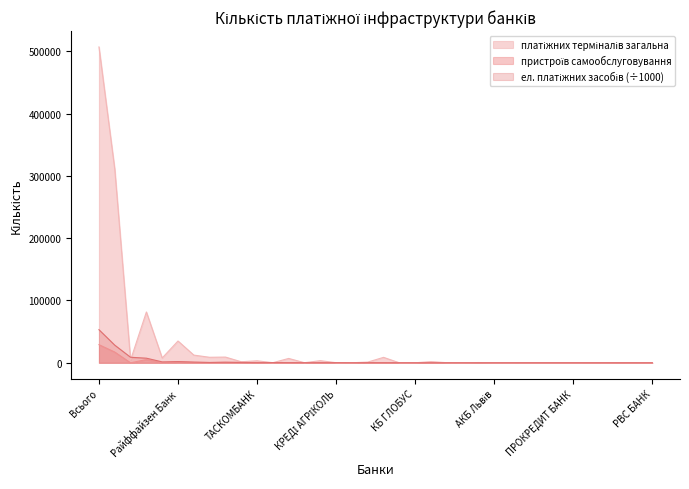

Reading right to left, list all the values displayed in this chart.

платіжних терміналів загальна: 25.0	34.0	169.0	63.0	120.0	0.0	40.0	6.0	17.0	149.0	21.0	430.0	21.0	169.0	1909.0	39.0	43.0	8749.0	1164.0	93.0	164.0	3426.0	153.0	7023.0	170.0	3217.0	1674.0	9204.0	8850.0	12370.0	34994.0	7721.0	81546.0	4525.0	310789.0	506895.0
пристроїв самообслуговування загальна: 11.0	10.0	1.0	29.0	8.0	26.0	75.0	17.0	18.0	71.0	22.0	83.0	22.0	106.0	196.0	10.0	96.0	5.0	357.0	24.0	270.0	116.0	328.0	77.0	177.0	207.0	677.0	749.0	435.0	689.0	1420.0	31.0	5232.0	19.0	17273.0	29107.0
електронних платіжних засобів термін дії не вийшов: 2.2	1.4	7.6	11.5	18.6	16.9	19.5	13.3	10.7	33.4	15.8	24.7	8.7	24.8	70.1	21.8	57.6	162.6	163.4	49.0	173.1	144.0	135.3	257.3	382.1	168.0	468.0	914.4	517.9	1147.8	1921.5	1489.7	7416.4	8874.3	28328.0	53114.1